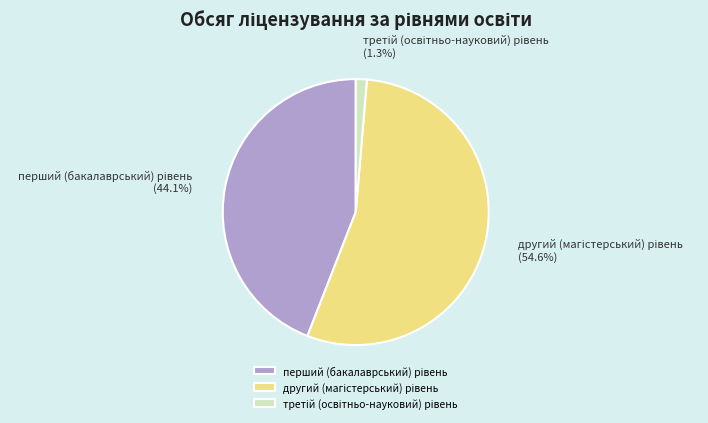

Is there any slice that represents more than half of the pie?

Yes